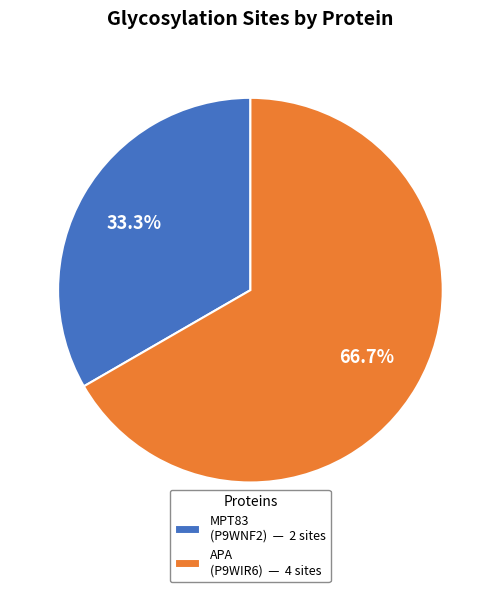

What is the largest slice in the pie chart?

APA (P9WIR6) — 4 sites